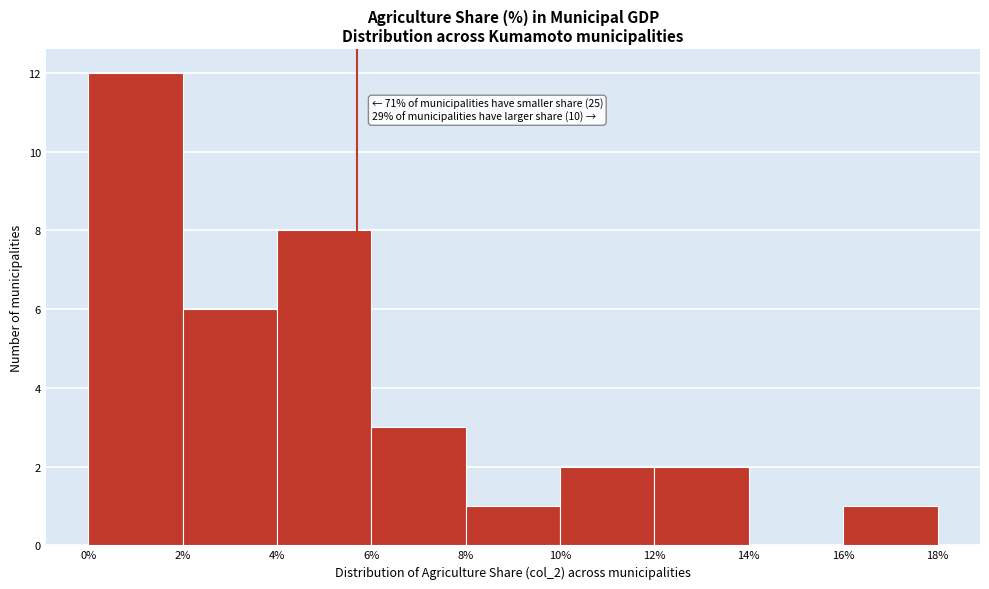

Which range on the x-axis has the tallest bar?

0% to 2%